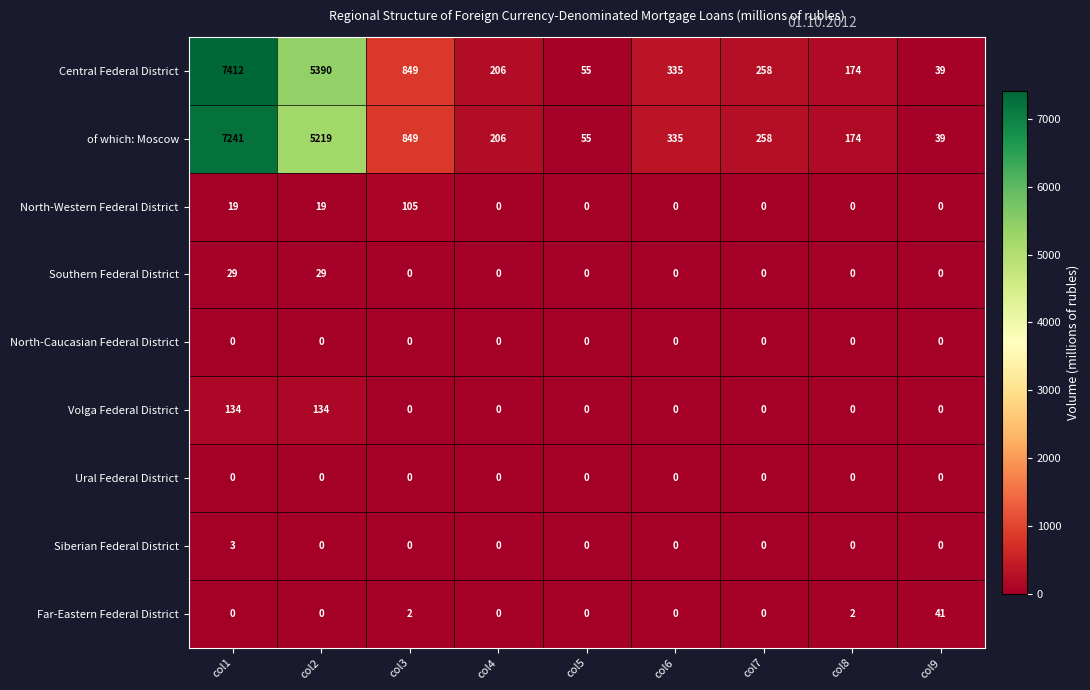

Read the Volga Federal District value at col1, to the nearest 50.

150